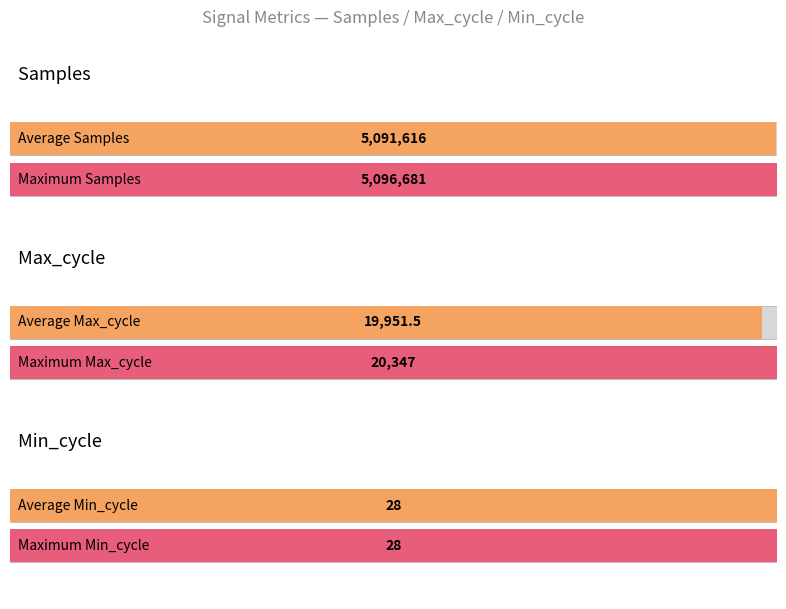

What is the average value of the Min_cycle series?

28